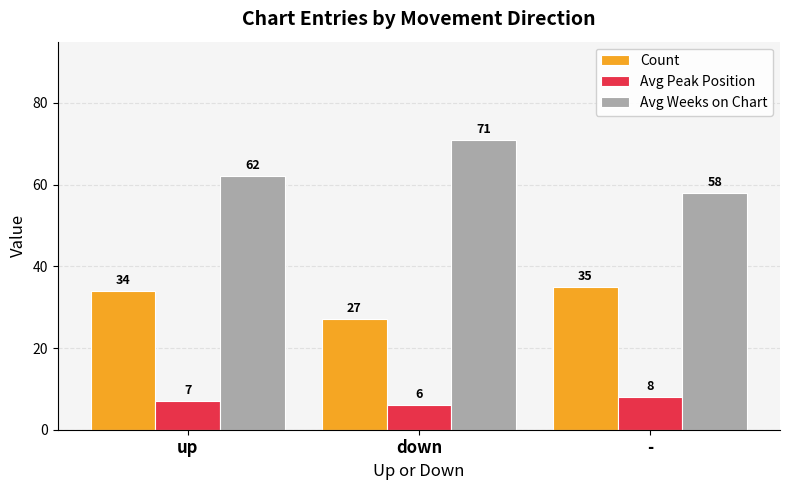

What is the highest value of the Avg Peak Position series?

8